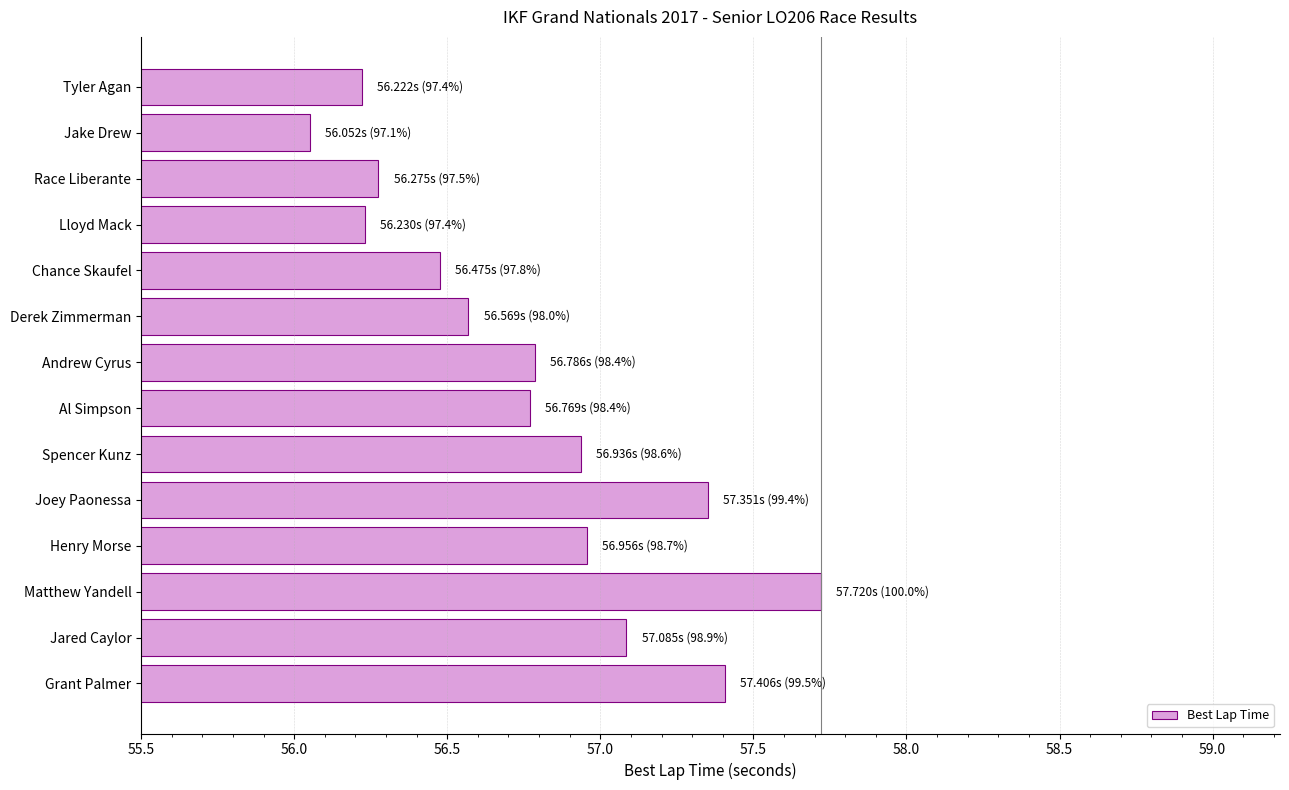

What is the average value?

56.8